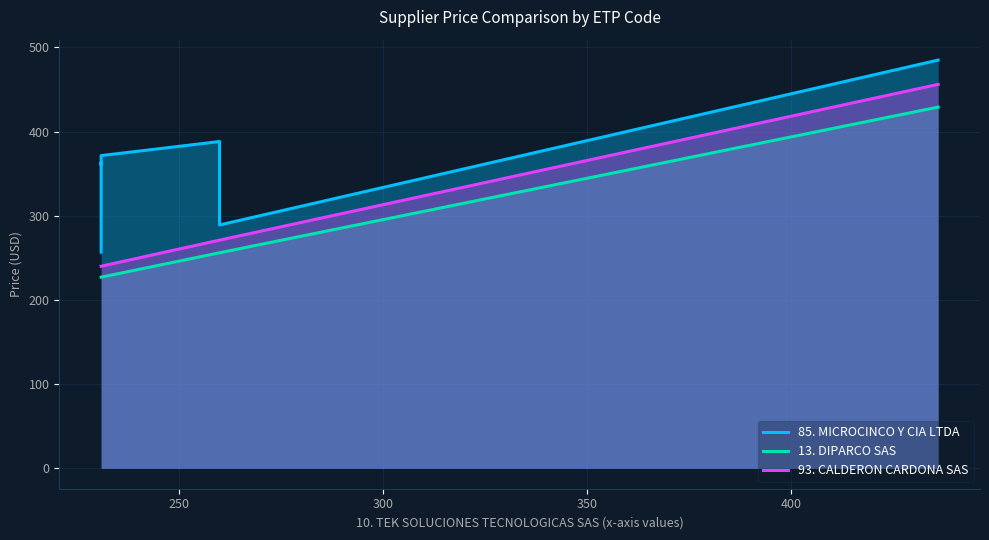

What is the value of the 93. CALDERON CARDONA SAS point at the 2nd from the left?

240.0